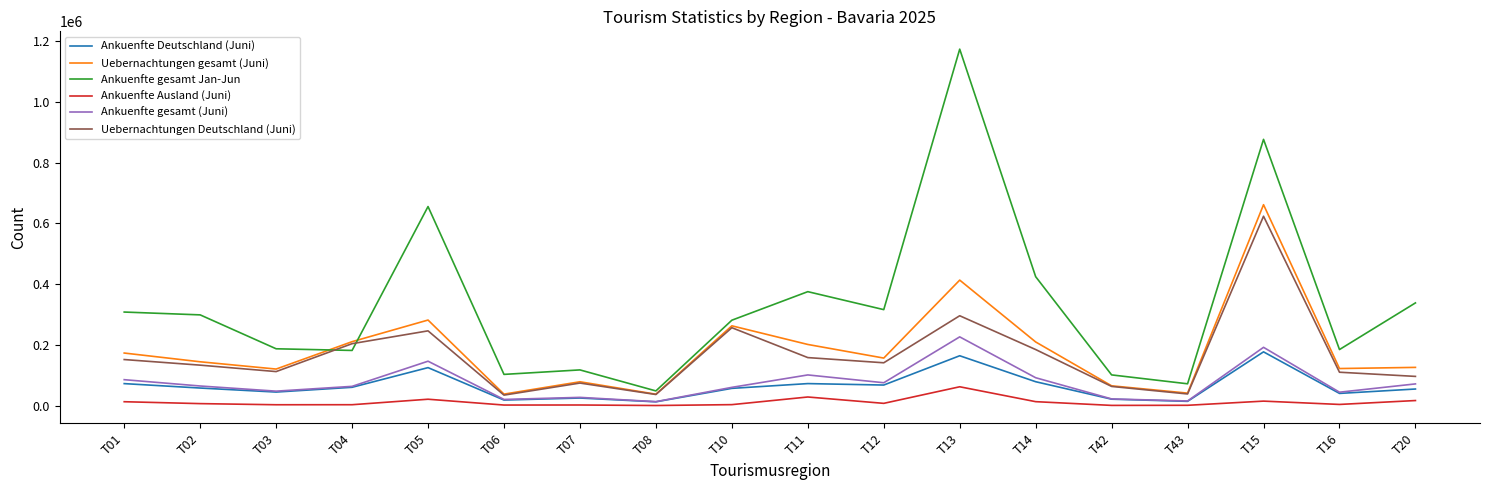

What is the average value of the Ankuenfte Deutschland (Juni) series?

64756